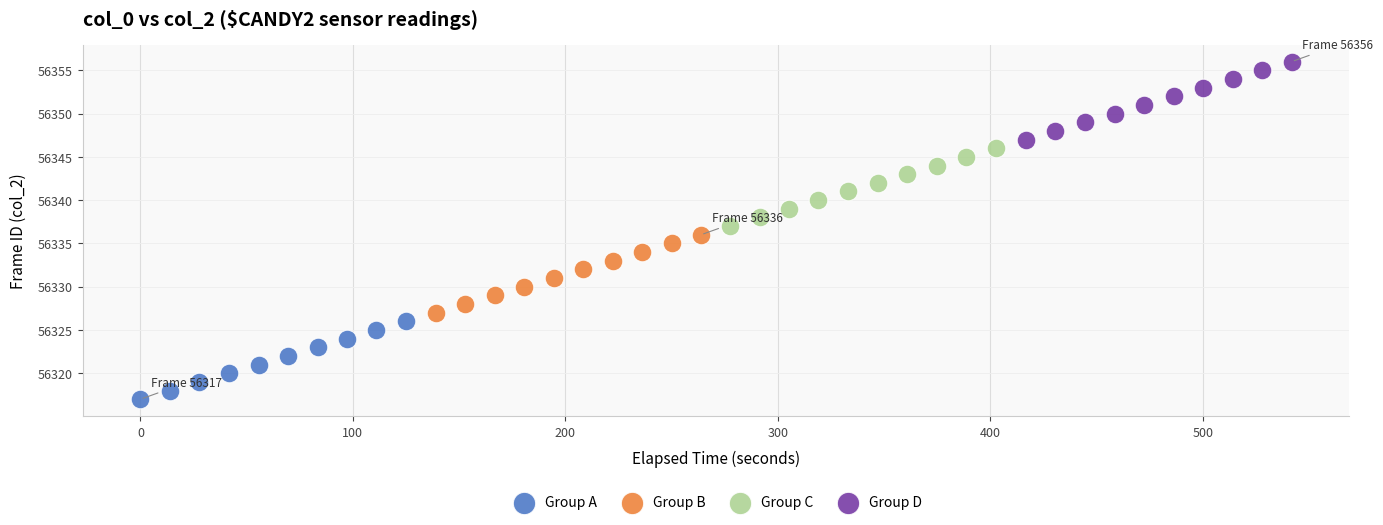

Which series contains the lowest Y value?

Group A